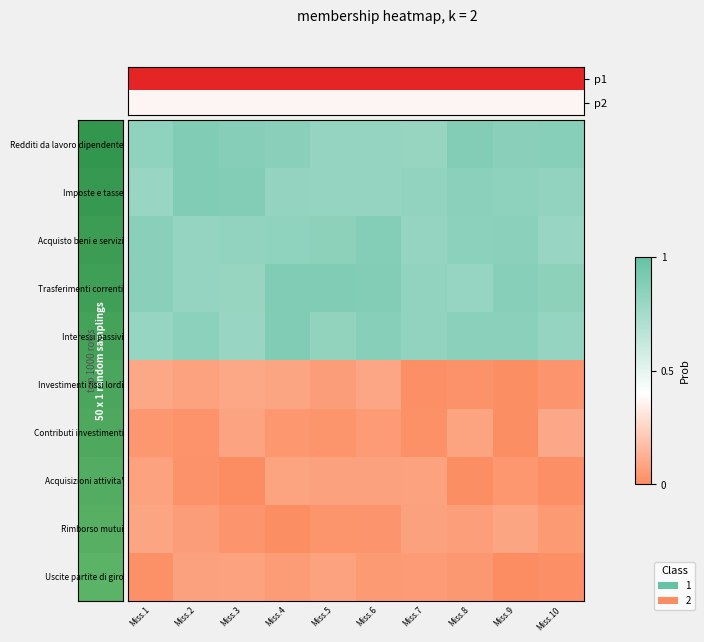

Between Miss.3 and Miss.1, which is larger?

Miss.3